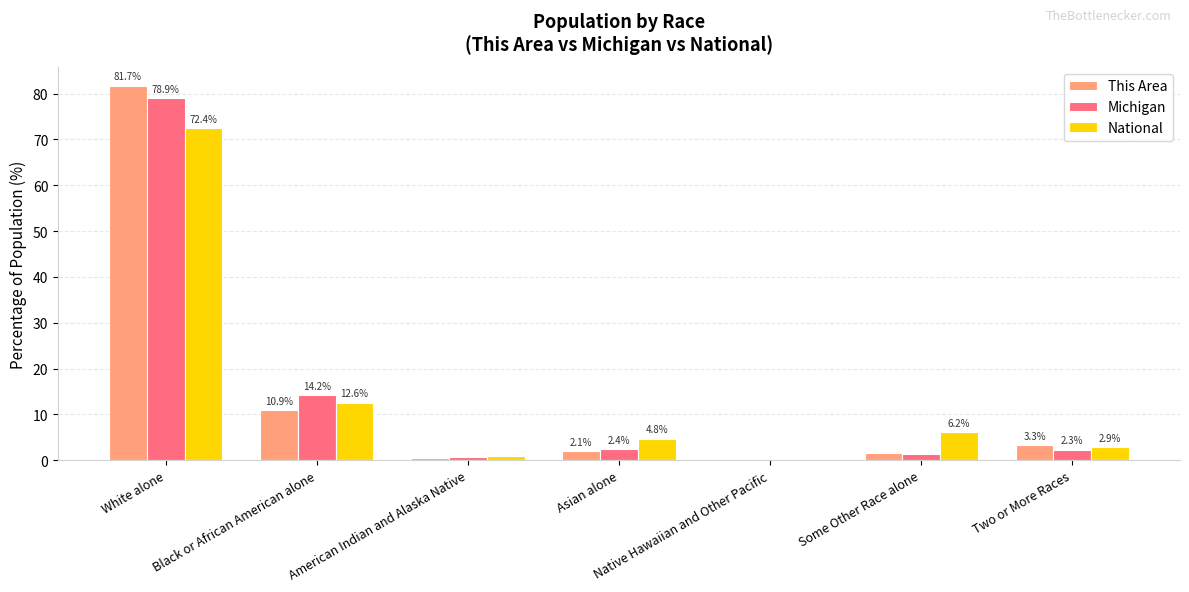

At which label does Michigan first exceed 2?

White alone